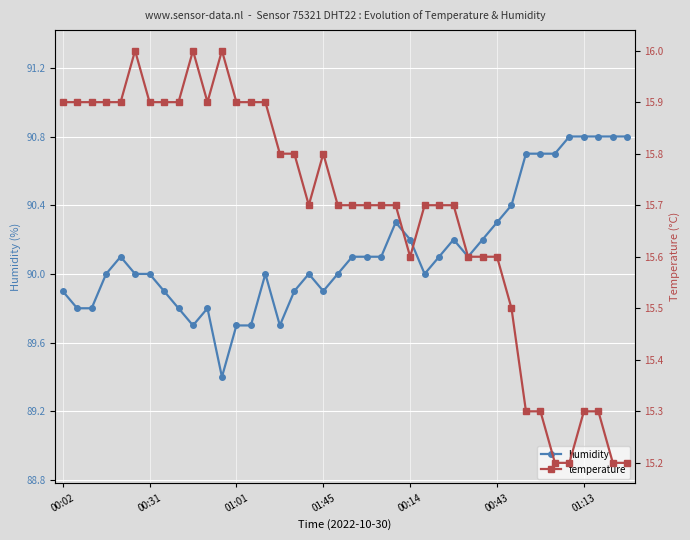

True or false: humidity has more than 2 interior local peaks.

True